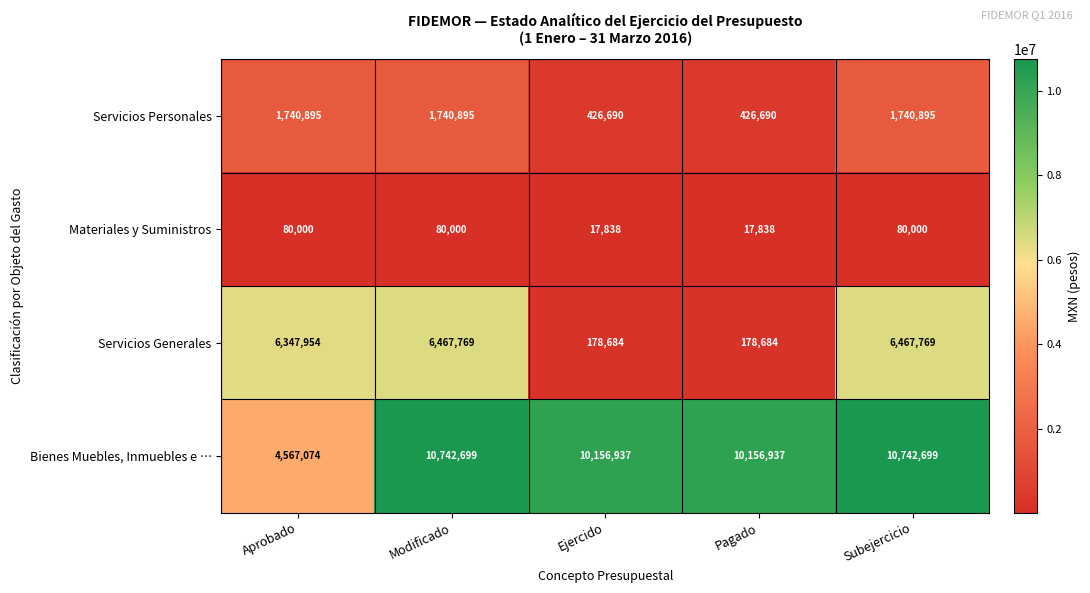

How many Servicios Personales values are between 426690 and 1740895?

5